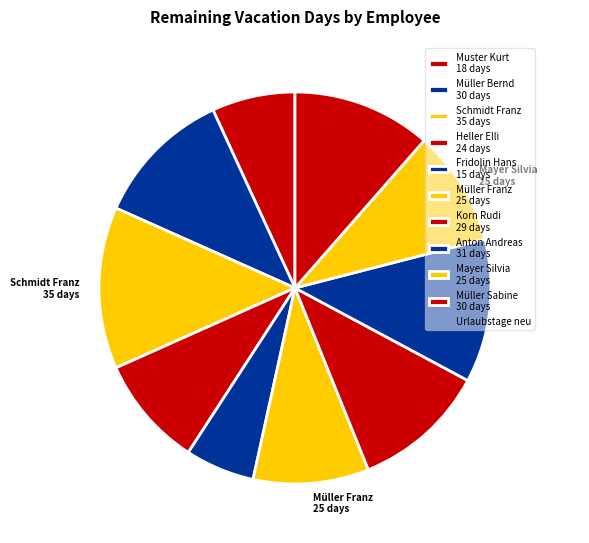

What is the ratio of the value at Fridolin Hans 15 days to the value at Mayer Silvia 25 days?

0.6